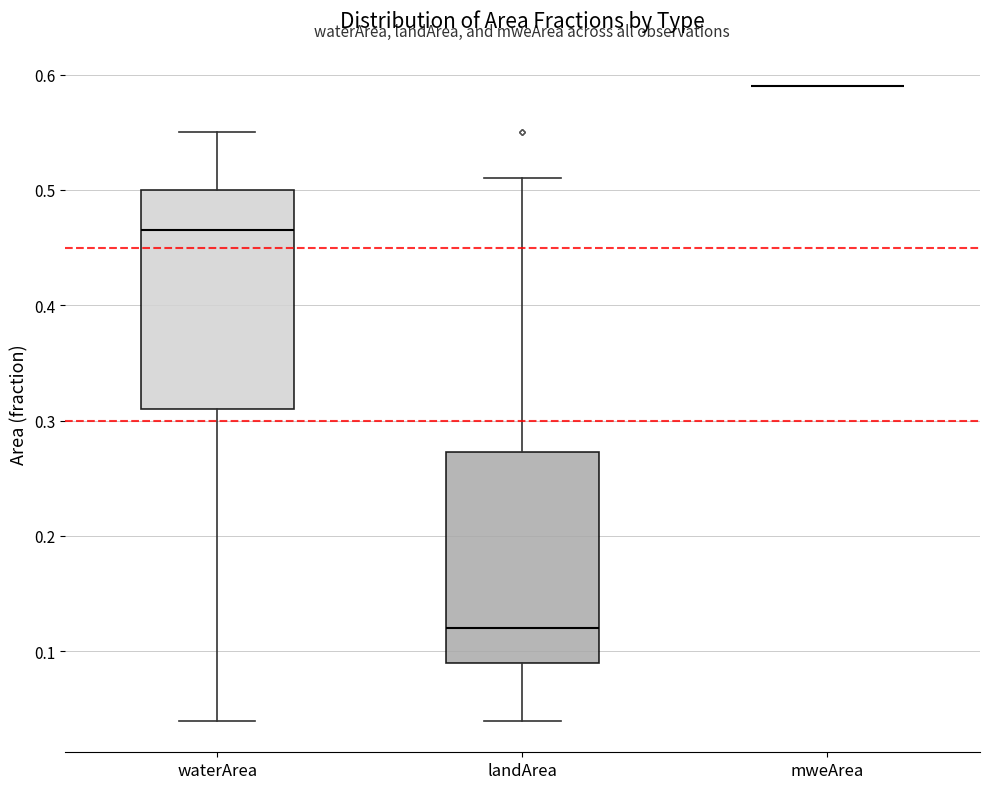

Reading left to right, transcribe this box plot: for each box, give where its median line is, the range the box spans, and where its two whiskers end, as read against the y-axis. The values are not printed on the chart, so give them approximately, as read against the axis.

waterArea: median 0.47, box 0.31 to 0.50, whiskers 0.04 to 0.55
landArea: median 0.12, box 0.09 to 0.27, whiskers 0.04 to 0.51
mweArea: box collapsed to a line at 0.59, whiskers 0.59 to 0.59